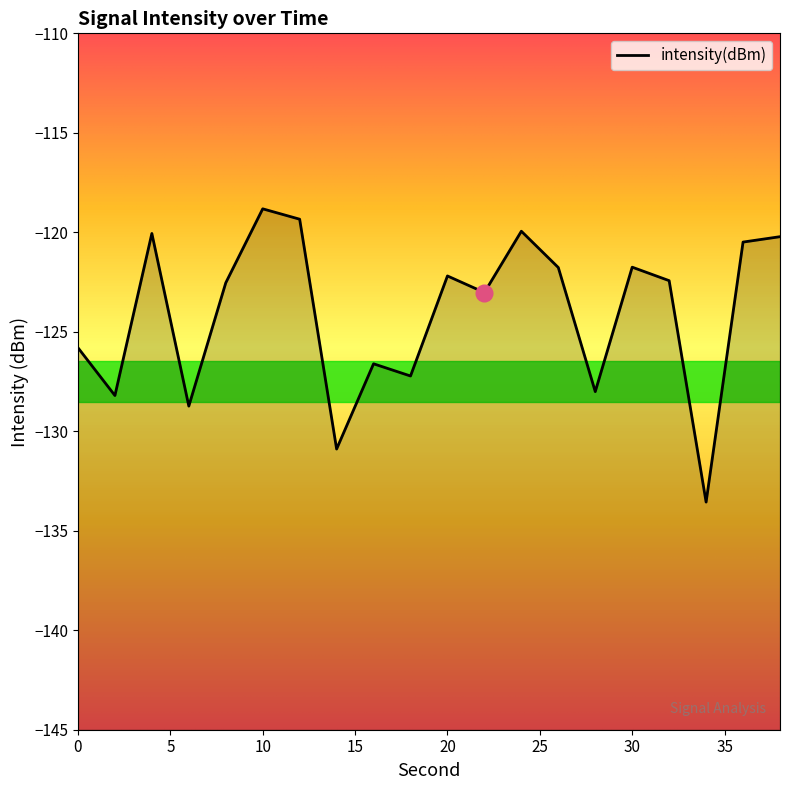

What is the change in value from 8 to 16?

-4.1